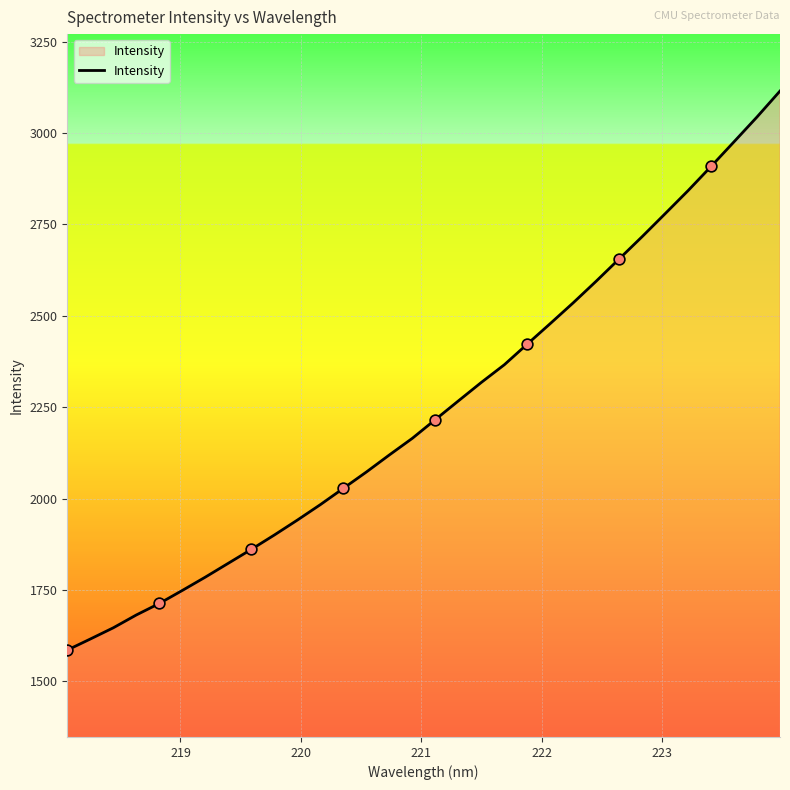

What is the difference between the maximum and minimum values?

1529.8